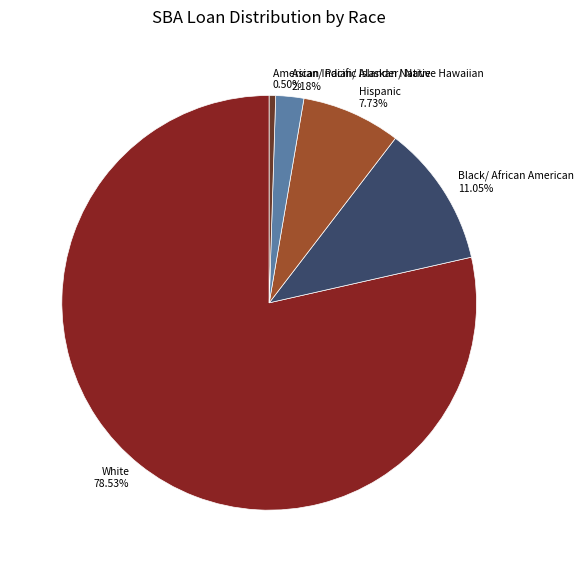

What is the largest slice in the pie chart?

White